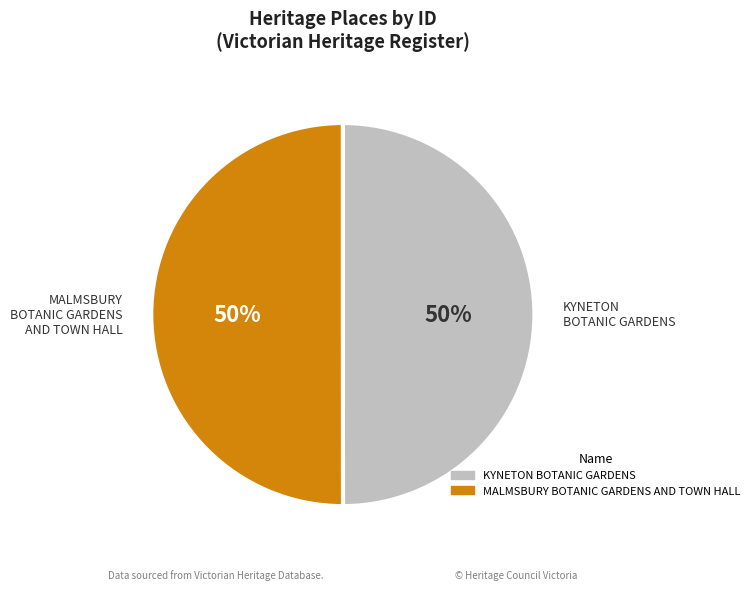

To the nearest percent, what percentage of the pie is MALMSBURY BOTANIC GARDENS AND TOWN HALL?

50%